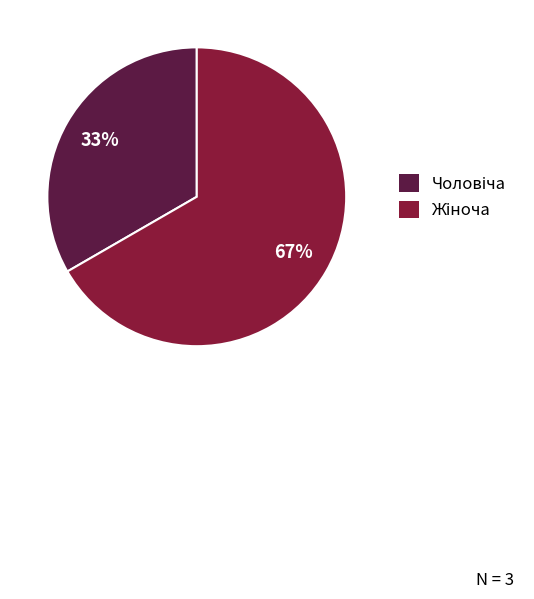

To the nearest percent, what is the average slice percentage?

50%